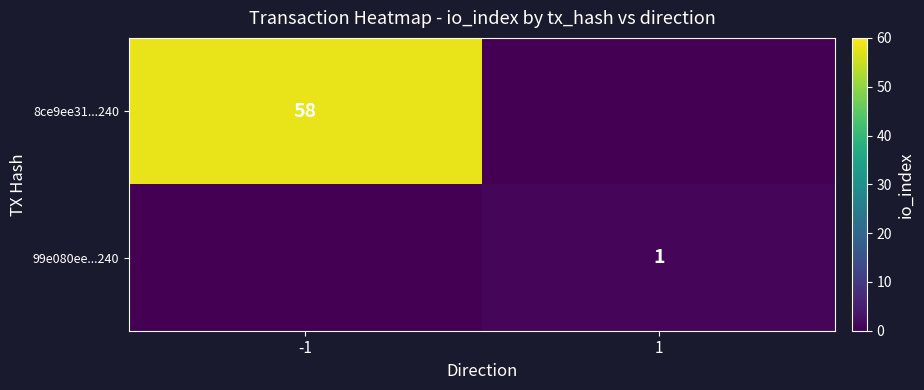

Is it true that 99e080ee...240 equals 0 at 1?

False